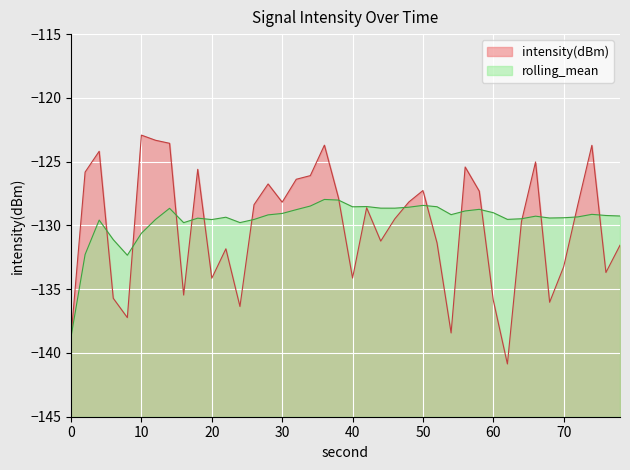

What value does the rolling_mean series have at 10?

-130.6